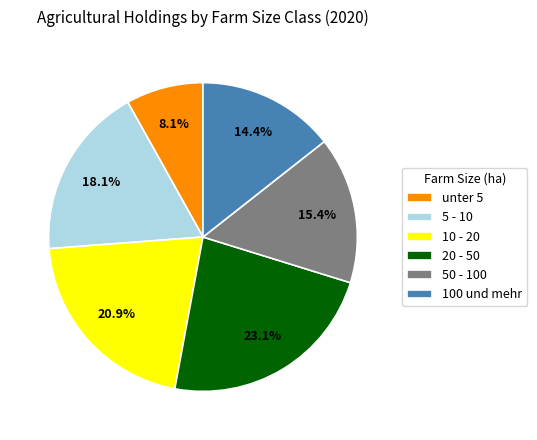

To the nearest percent, what is the difference between the 50 - 100 and unter 5 slice percentages?

7%